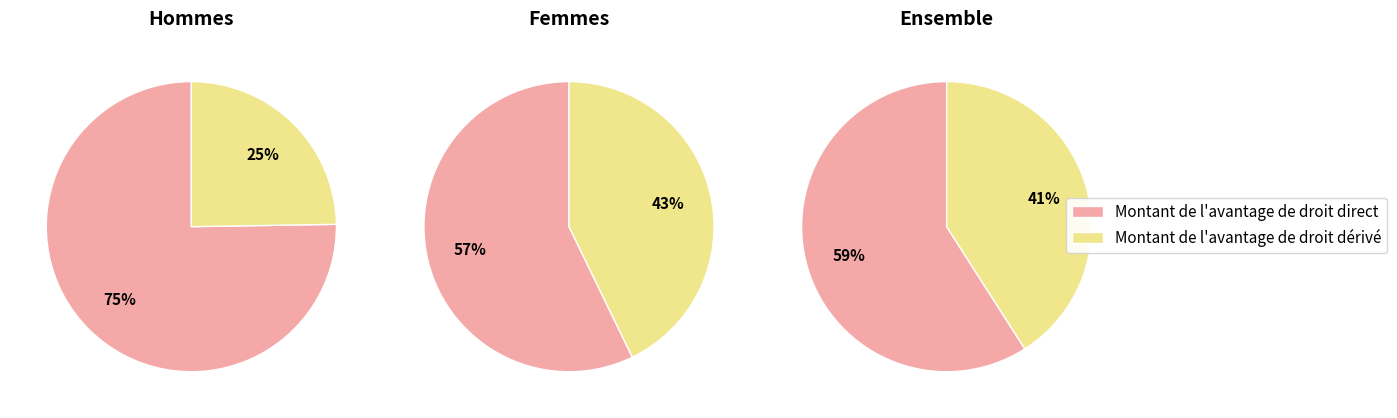

How many slices are in this pie chart?

2